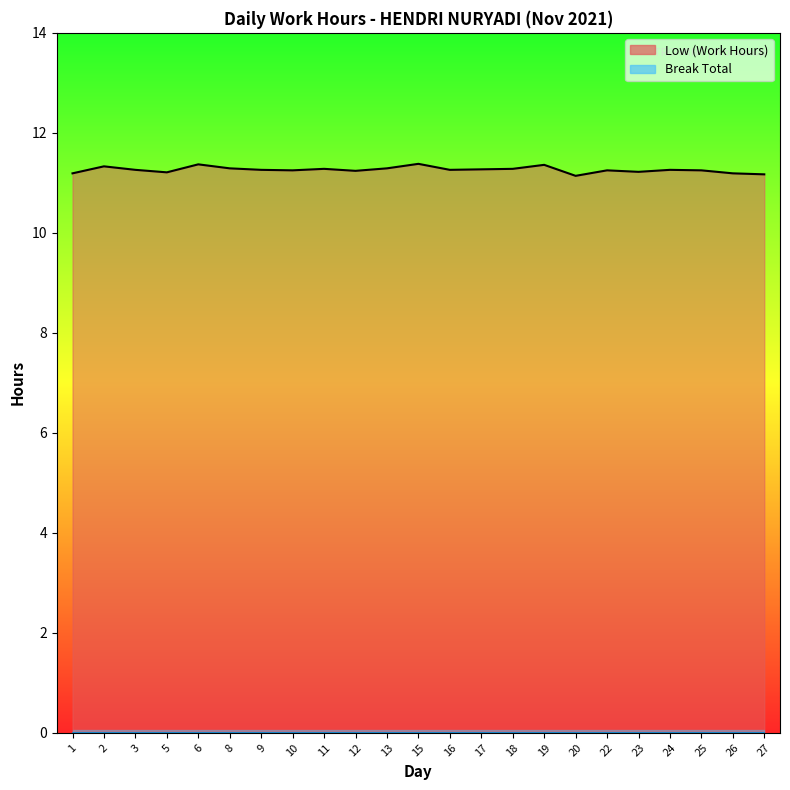

What is the value of the 23rd point from the left?

11.2